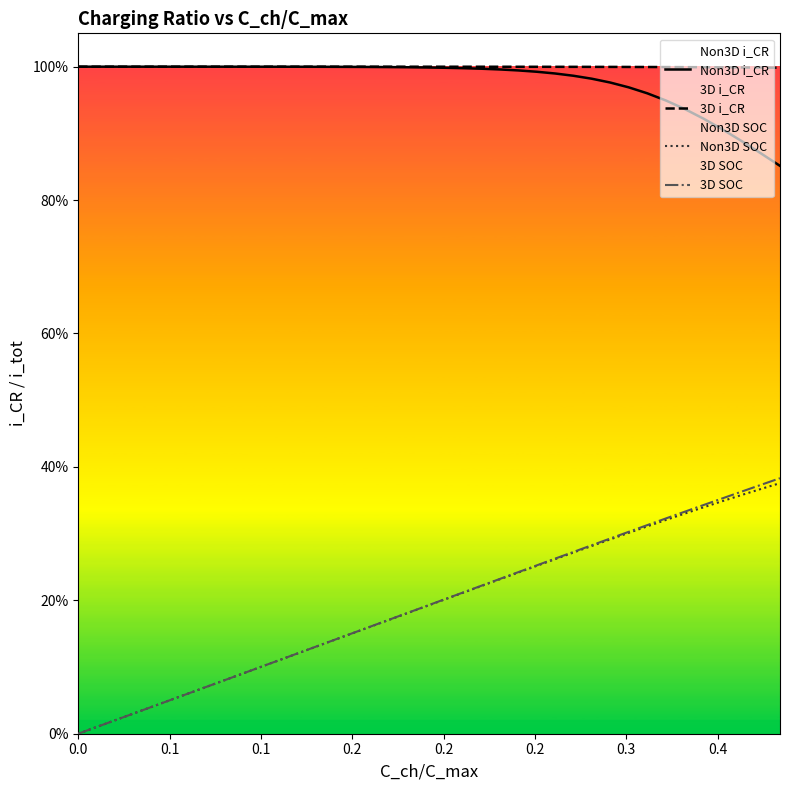

Does the chart have visible grid lines?

No